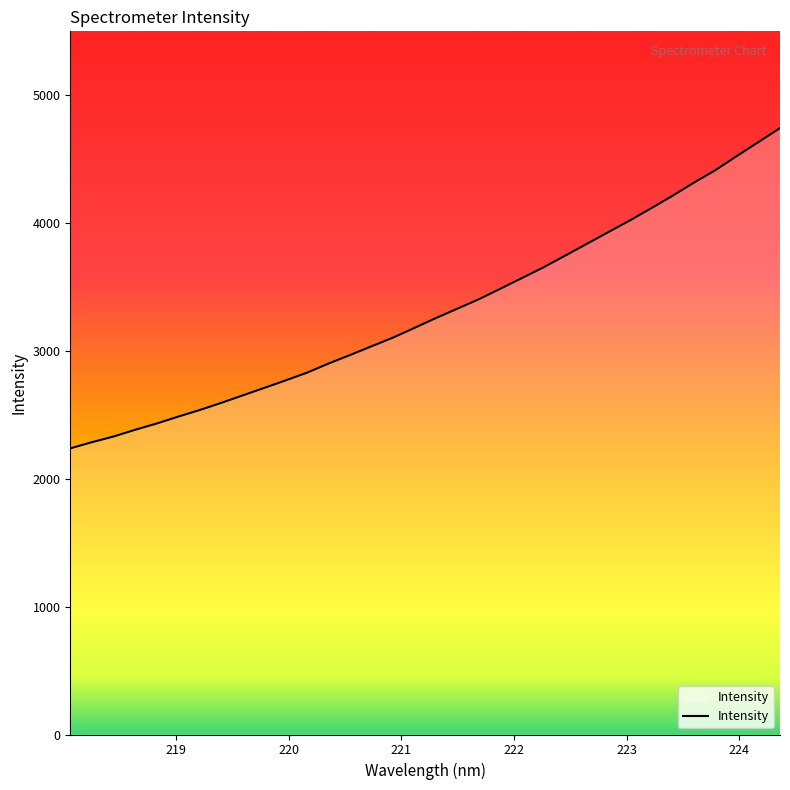

Does the chart display data point markers on the line(s)?

No